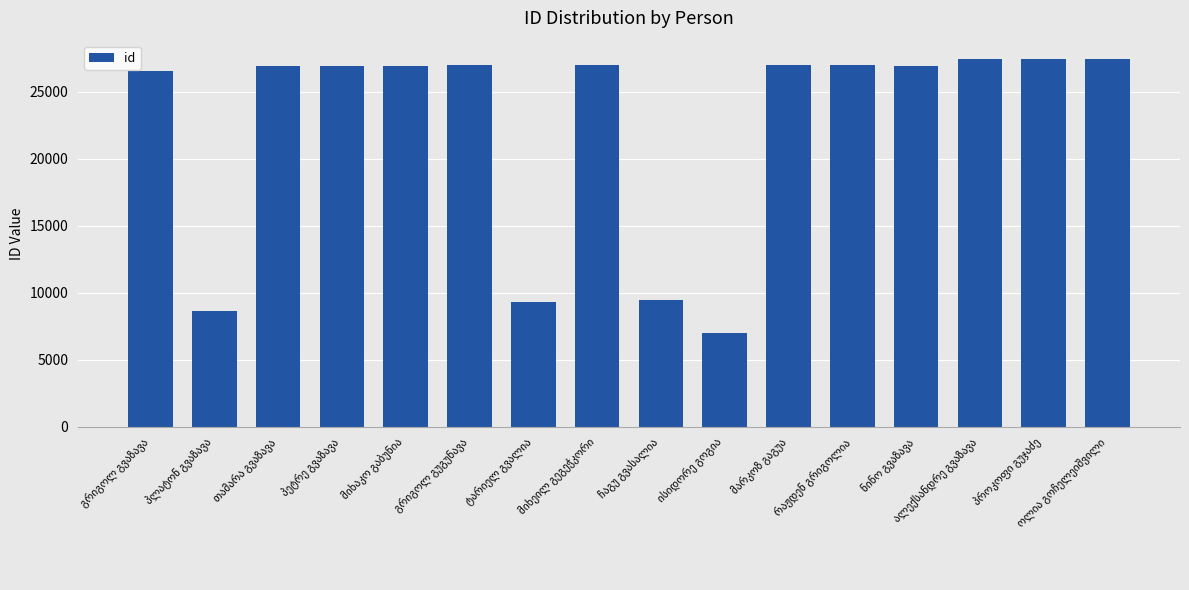

What is the difference between the second highest and minimum values?

20468